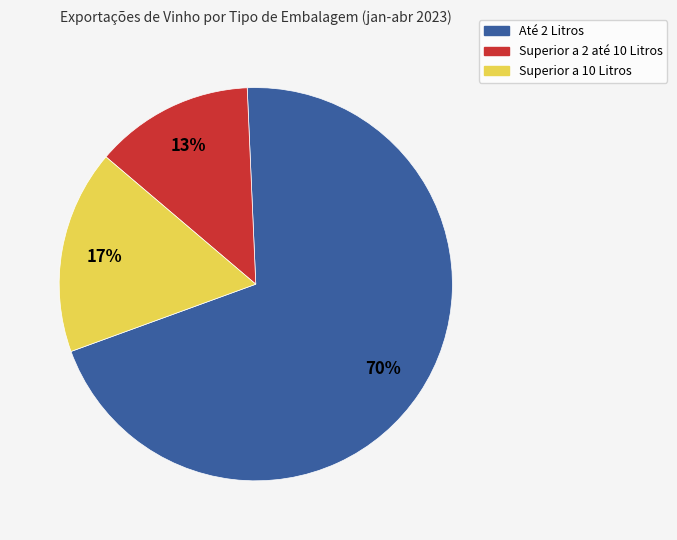

To the nearest percent, what portion does Superior a 10 Litros represent?

17%